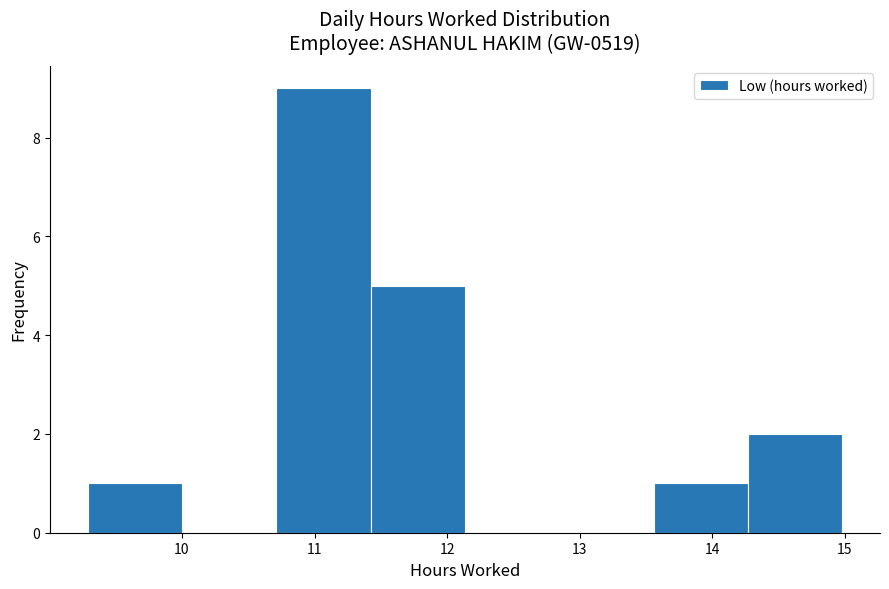

Reading left to right, transcribe this chart: for each bar, give the range it covers on the x-axis and its height. Neither the bar edges nor the heights are printed on the chart, so give them approximately, as read against the axes.

9.3 to 10.0: 1
10.0 to 10.7: 0
10.7 to 11.4: 9
11.4 to 12.1: 5
12.1 to 12.8: 0
12.8 to 13.6: 0
13.6 to 14.3: 1
14.3 to 15.0: 2